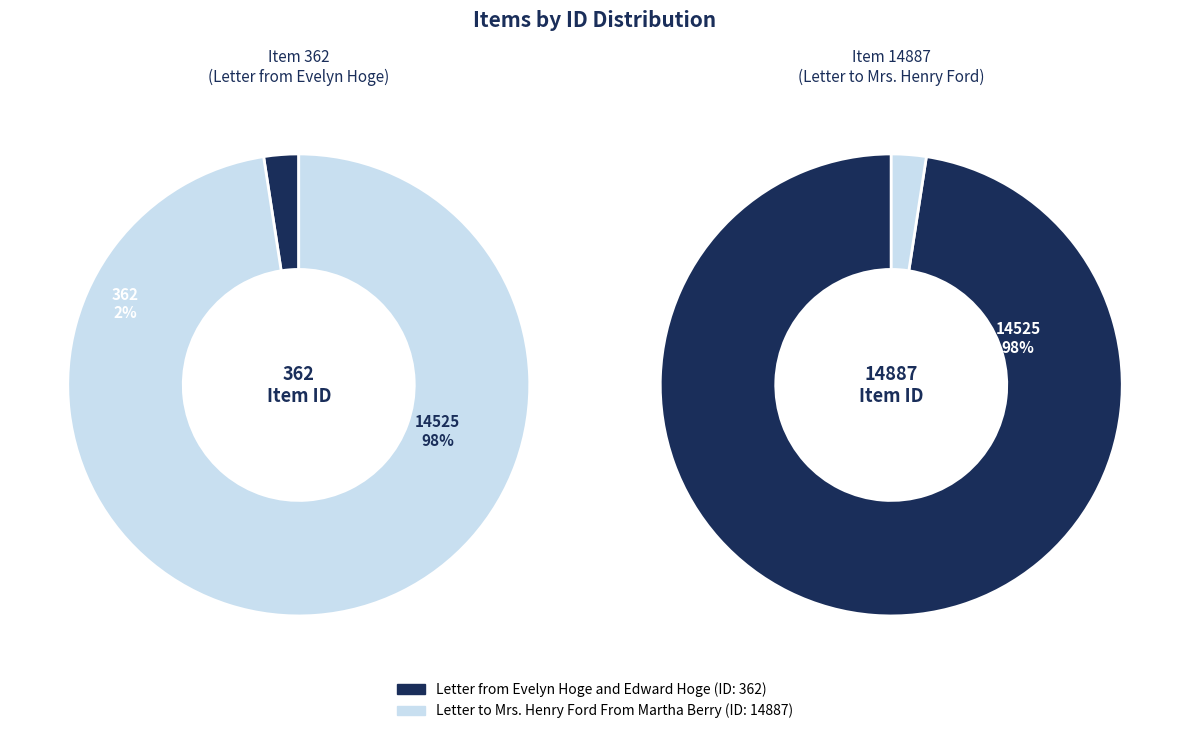

To the nearest percent, what percentage of the pie is Letter to Mrs. Henry Ford From Martha Berry?

98%